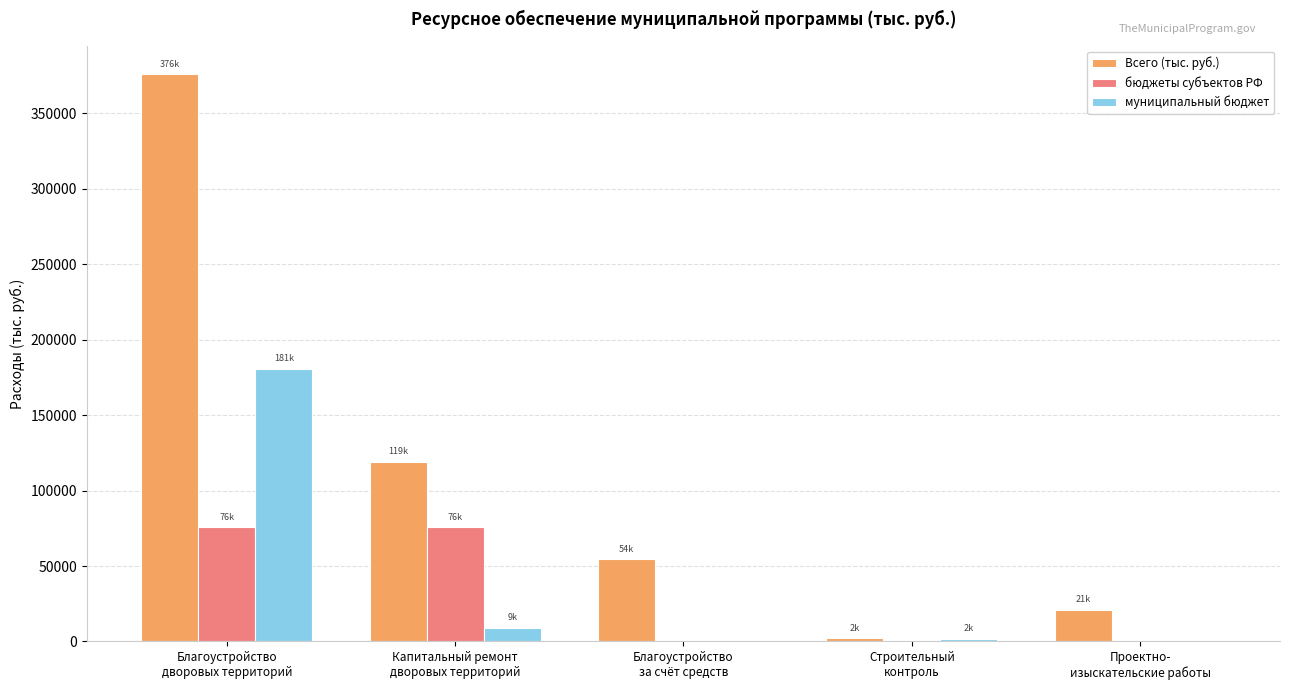

What is the sum of all муниципальный бюджет values?

191492.6